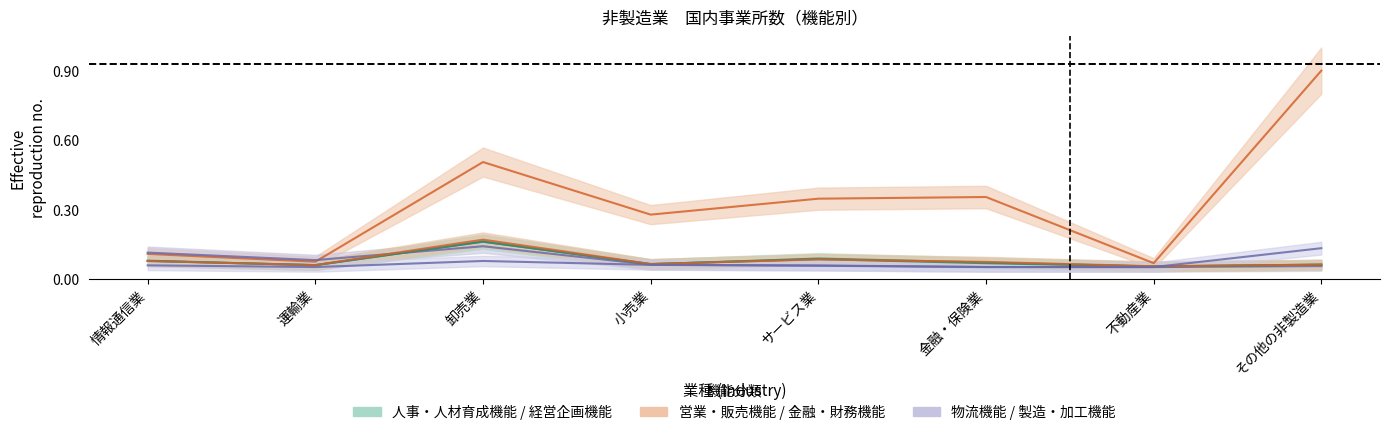

At which category is the sum across all series the highest?

その他の非製造業